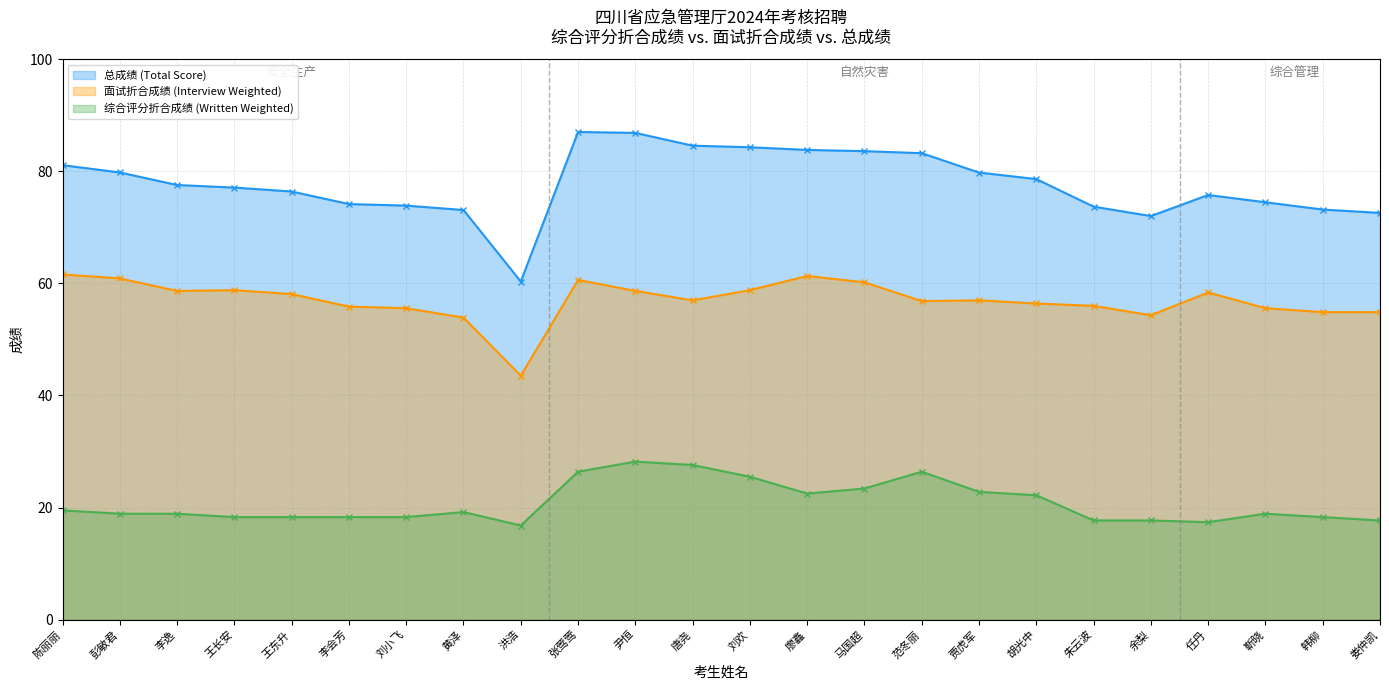

Which series has the largest total across all categories?

总成绩 (Total Score)